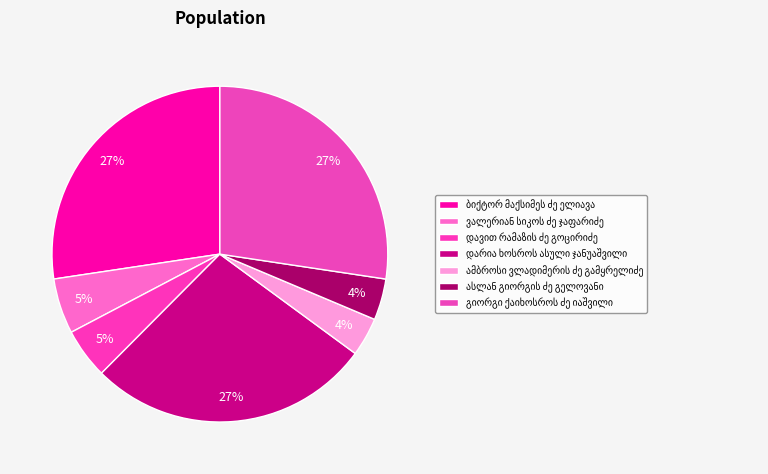

To the nearest percent, what percentage of the pie is ბიქტორ მაქსიმეს ძე ელიავა?

27%